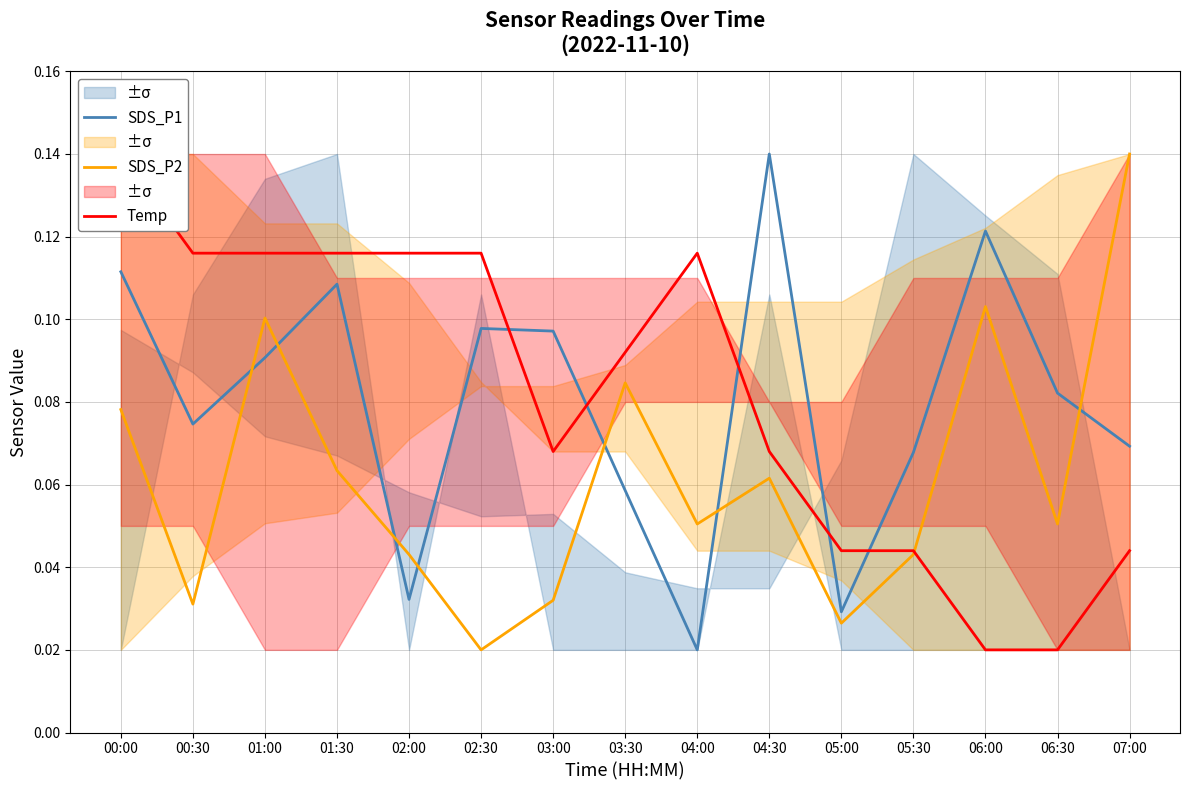

What is the value of the SDS_P2 point at the 3rd from the left?

0.1